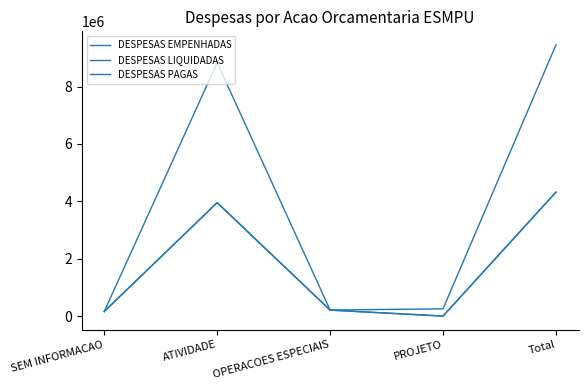

What is the label of the 3rd point from the right?

OPERACOES ESPECIAIS